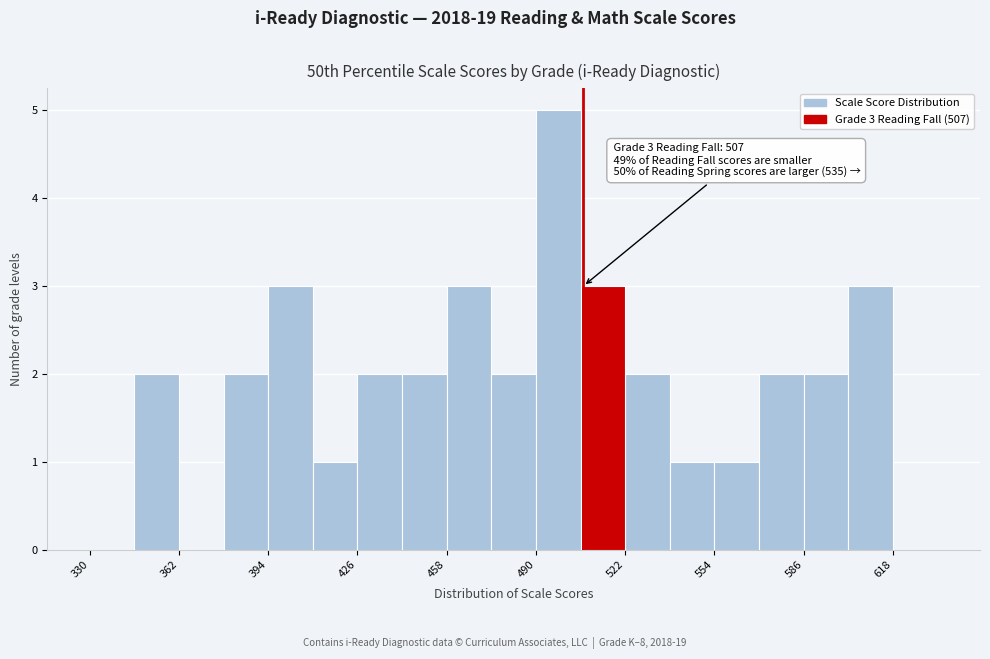

Read against the x-axis, roughly where is the centre of the tallest bar?

500